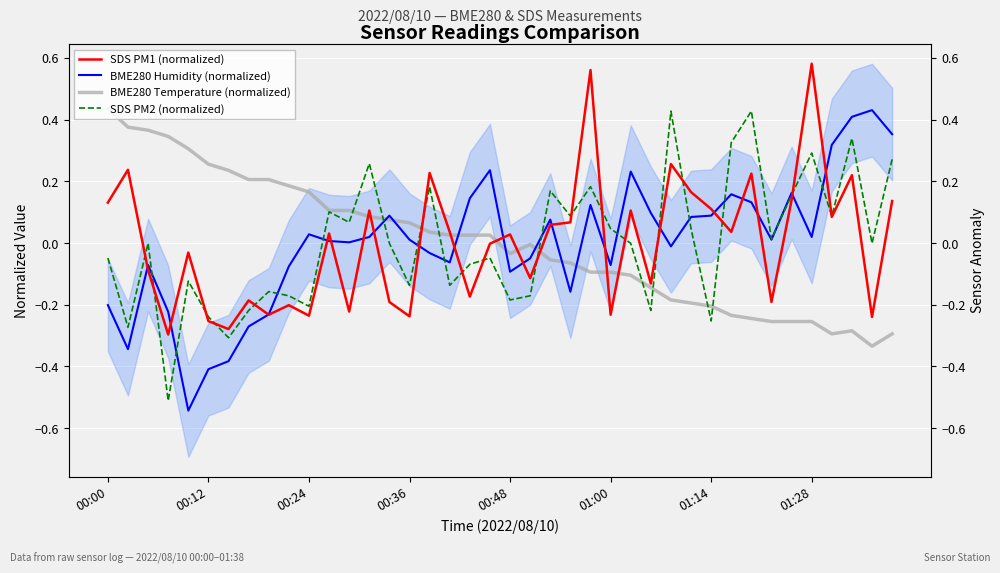

How many data points in SDS PM2 (normalized) are less than 0?

22